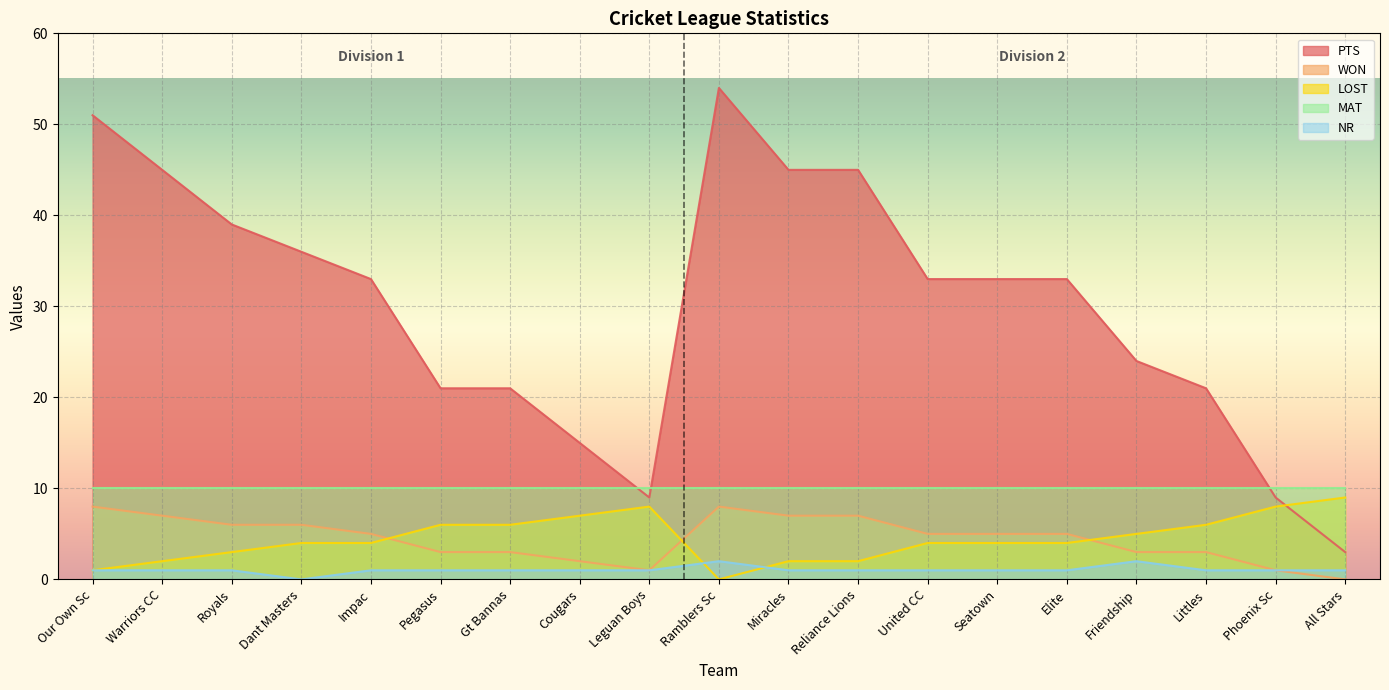

What position from the right is Royals?

17